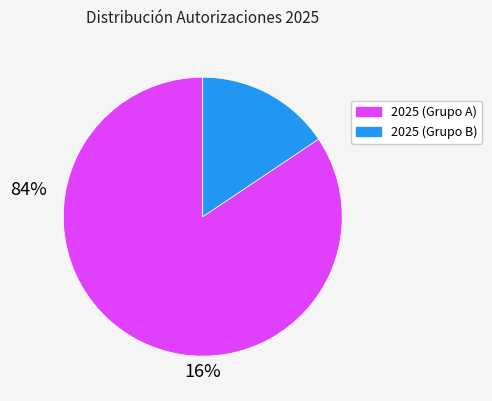

Is there a majority slice in this chart?

Yes